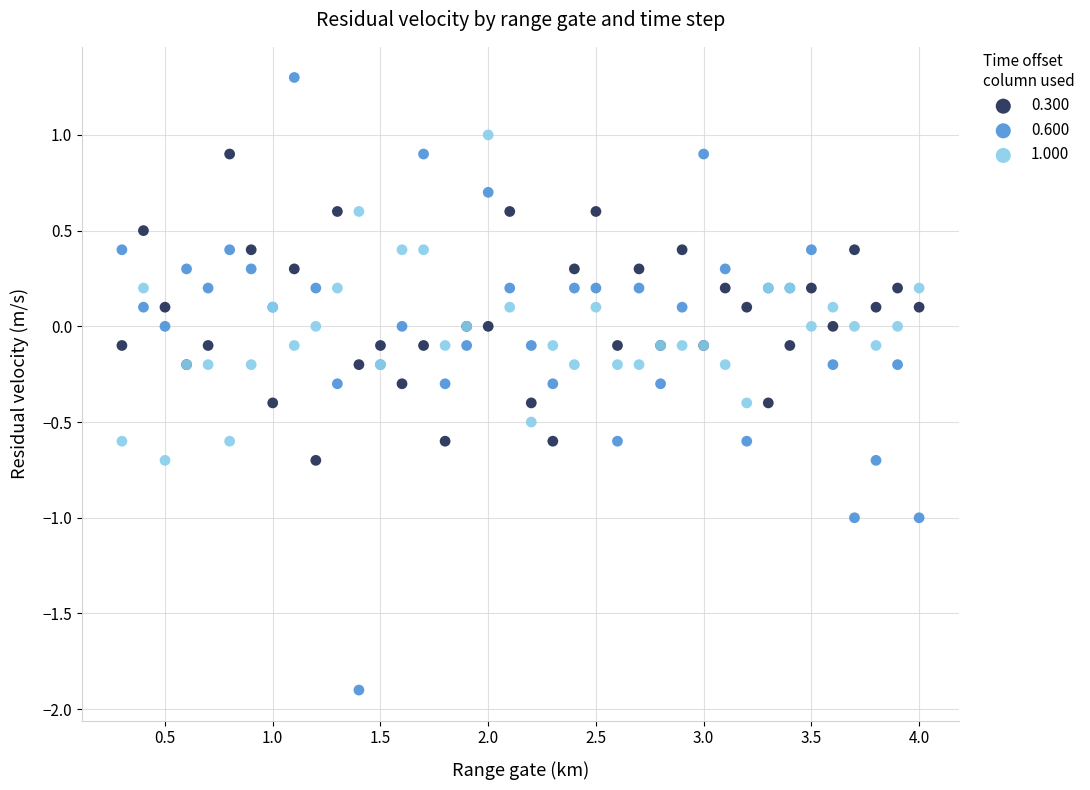

Which series has the largest Y range (max minus min)?

0.600